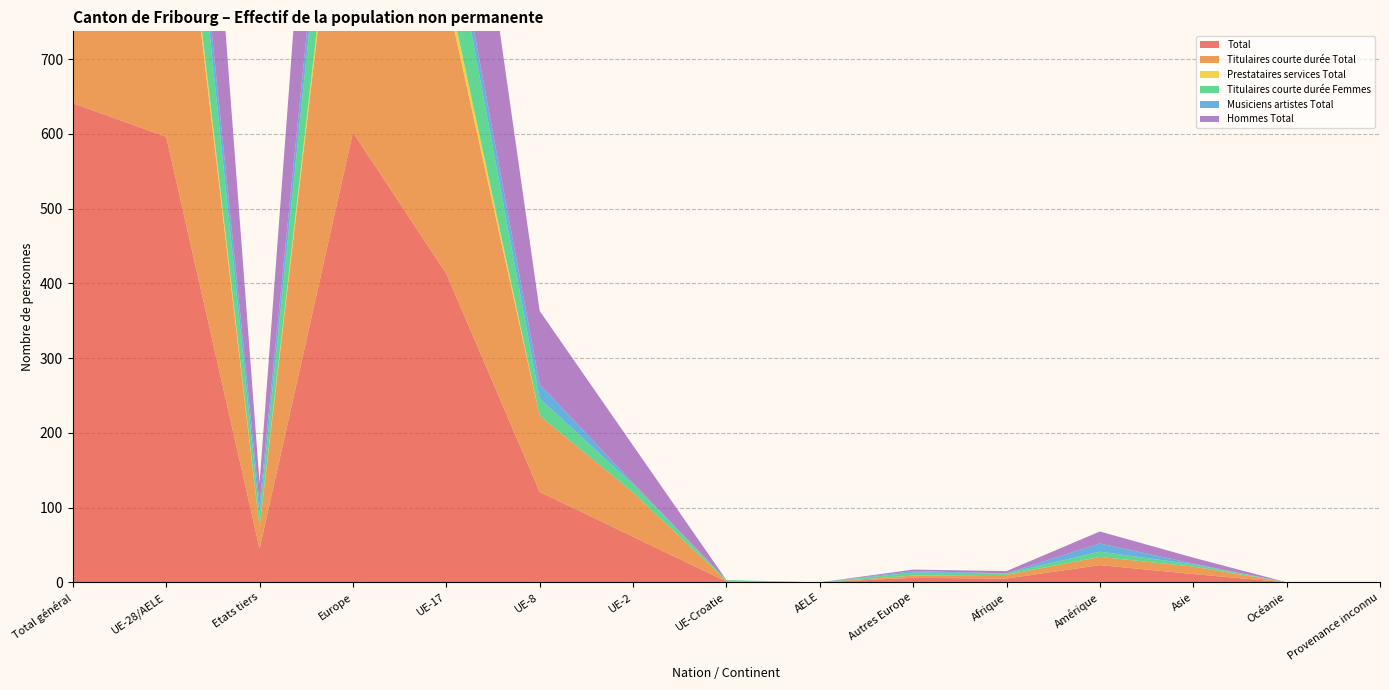

Reading left to right, extract all data points from this chart.

Total: 641	596	45	602	413	121	61	1	0	6	5	23	11	0	0
Titulaires courte durée Total: 565	536	29	539	374	102	59	1	0	3	5	11	10	0	0
Prestataires services Total: 18	18	0	18	18	0	0	0	0	0	0	0	0	0	0
Titulaires courte durée Femmes: 162	146	16	150	111	23	11	1	0	4	2	7	3	0	0
Musiciens artistes Total: 56	42	14	44	21	19	2	0	0	2	0	11	1	0	0
Hommes Total: 479	450	29	452	302	98	50	0	0	2	3	16	8	0	0